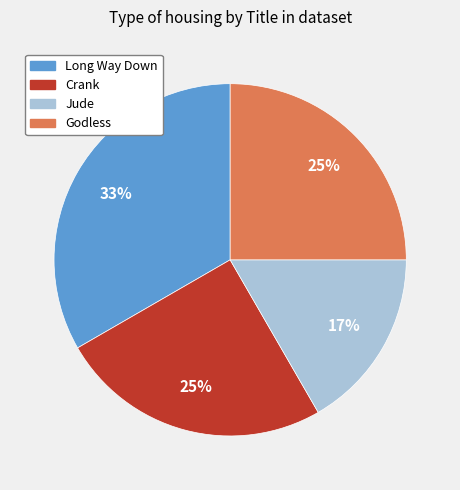

To the nearest percent, what is the average slice percentage?

25%